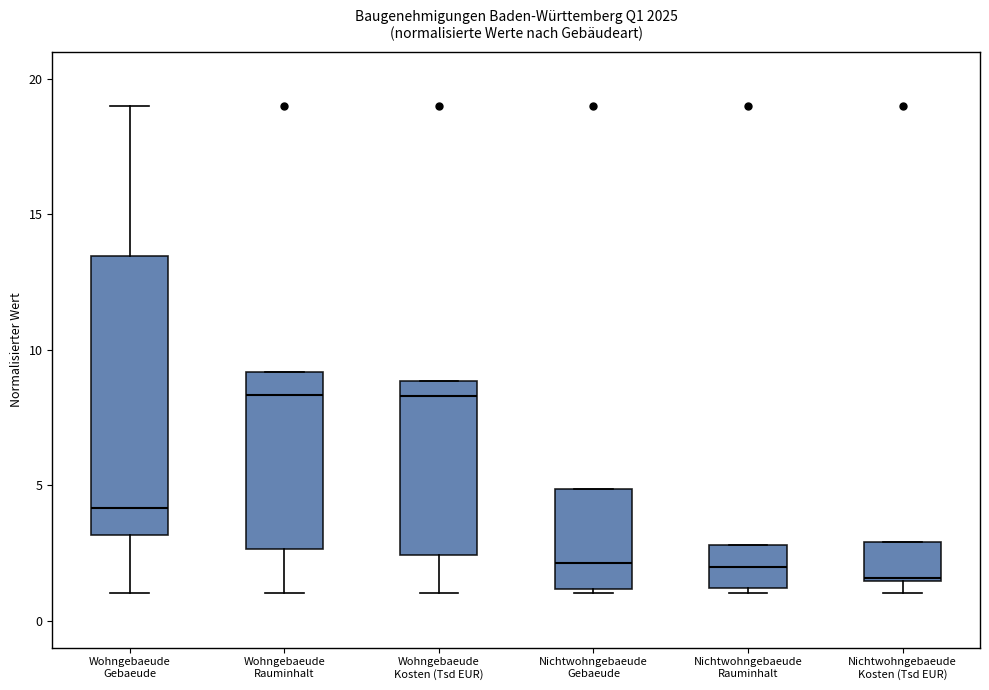

Reading left to right, transcribe this box plot: for each box, give where its median line is, the range the box spans, and where its two whiskers end, as read against the y-axis. The values are not printed on the chart, so give them approximately, as read against the axis.

Wohngebaeude Gebaeude: median 4.0, box 3.0 to 13.5, whiskers 1.0 to 19.0
Wohngebaeude Rauminhalt: median 8.5, box 2.5 to 9.0, whiskers 1.0 to 9.0
Wohngebaeude Kosten (Tsd EUR): median 8.5, box 2.5 to 9.0, whiskers 1.0 to 9.0
Nichtwohngebaeude Gebaeude: median 2.0, box 1.0 to 5.0, whiskers 1.0 (just below the box's lower edge) to 5.0
Nichtwohngebaeude Rauminhalt: median 2.0, box 1.0 to 3.0, whiskers 1.0 (just below the box's lower edge) to 3.0
Nichtwohngebaeude Kosten (Tsd EUR): median 1.5, box 1.5 to 3.0, whiskers 1.0 to 3.0